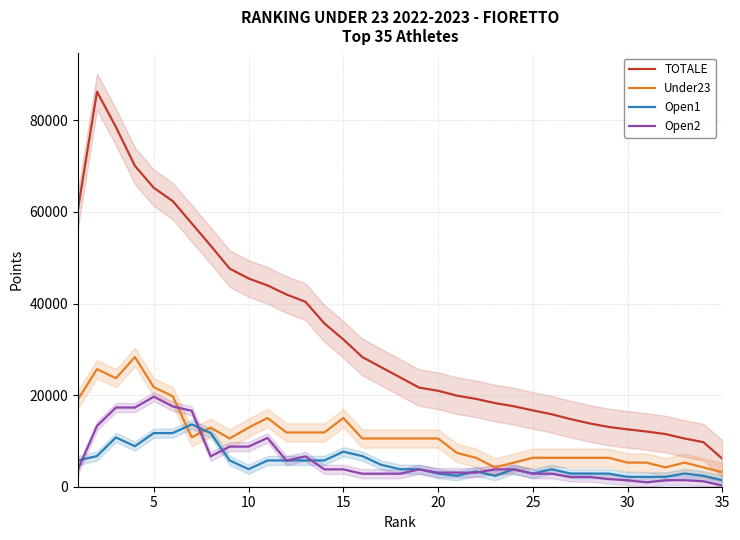

What is the average value of the Open1 series?

5239.0